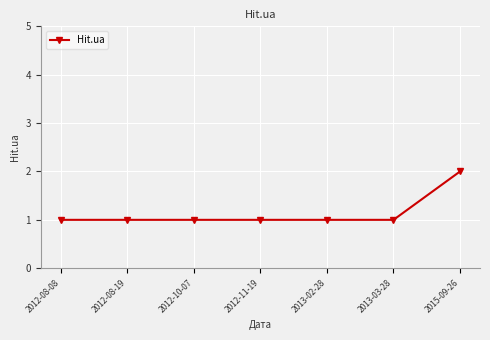

What is the value of the 4th point from the left?

1